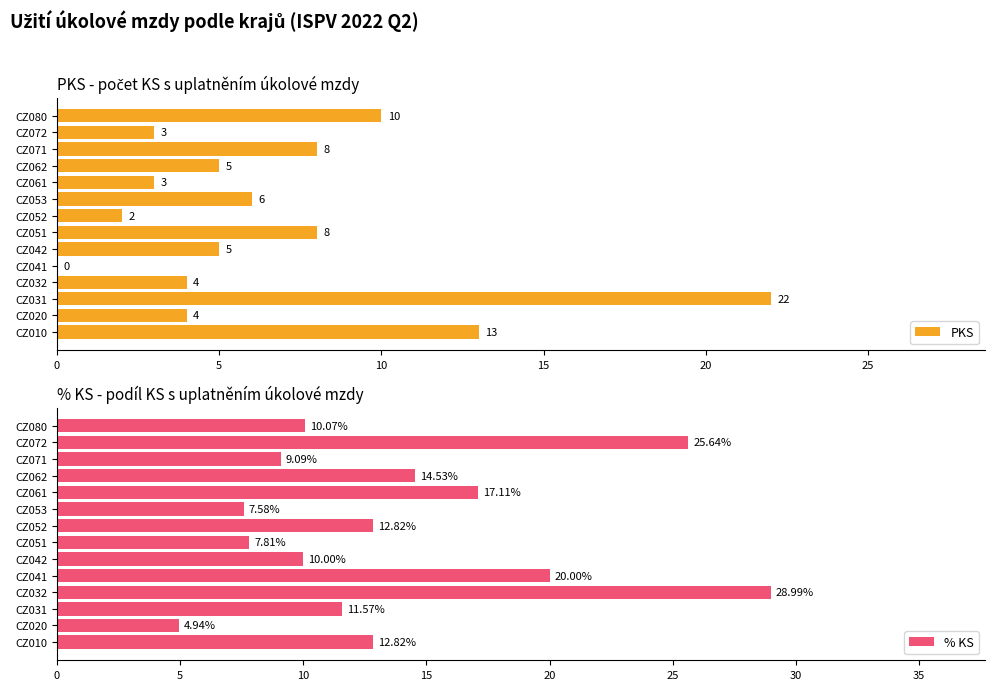

Which series has the largest total across all categories?

% KS